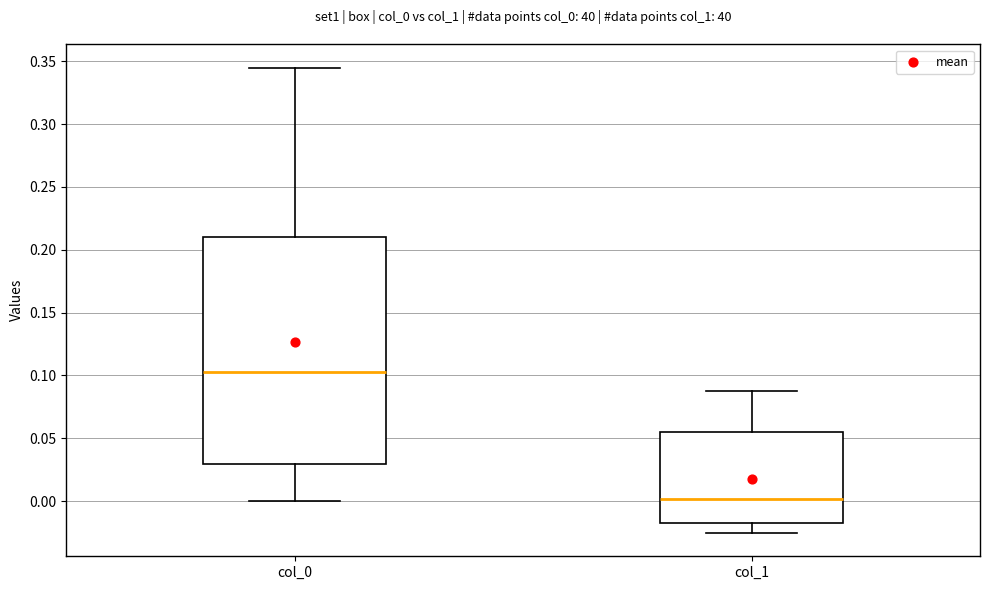

Comparing the boxes themselves (not the whiskers), which one is the tallest?

col_0